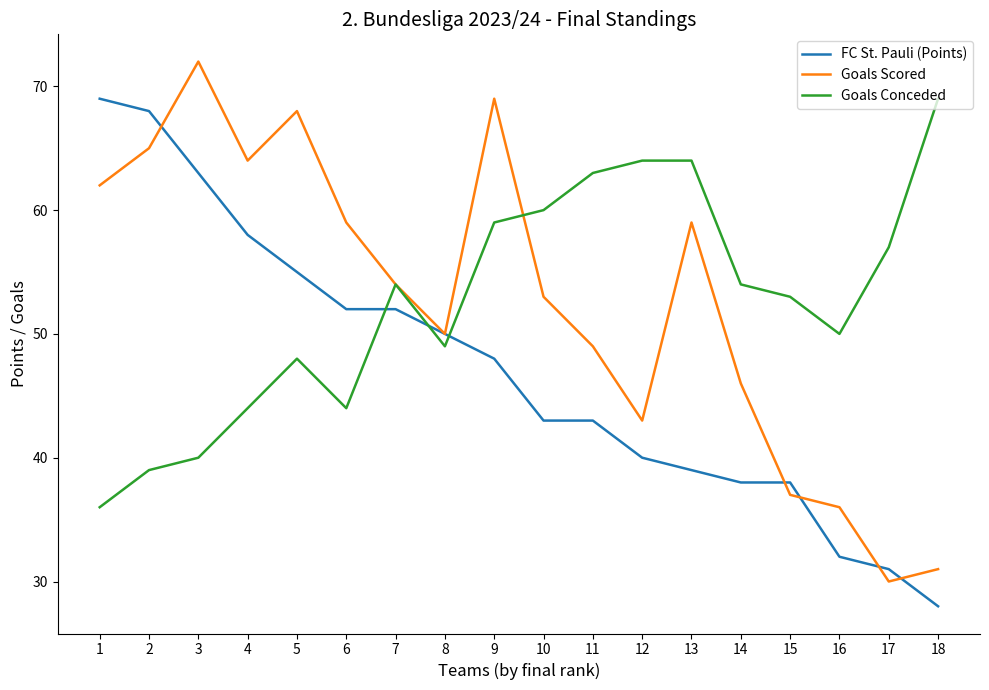

Which series ends up on top after the final intersection of FC St. Pauli (Points) and Goals Scored?

Goals Scored